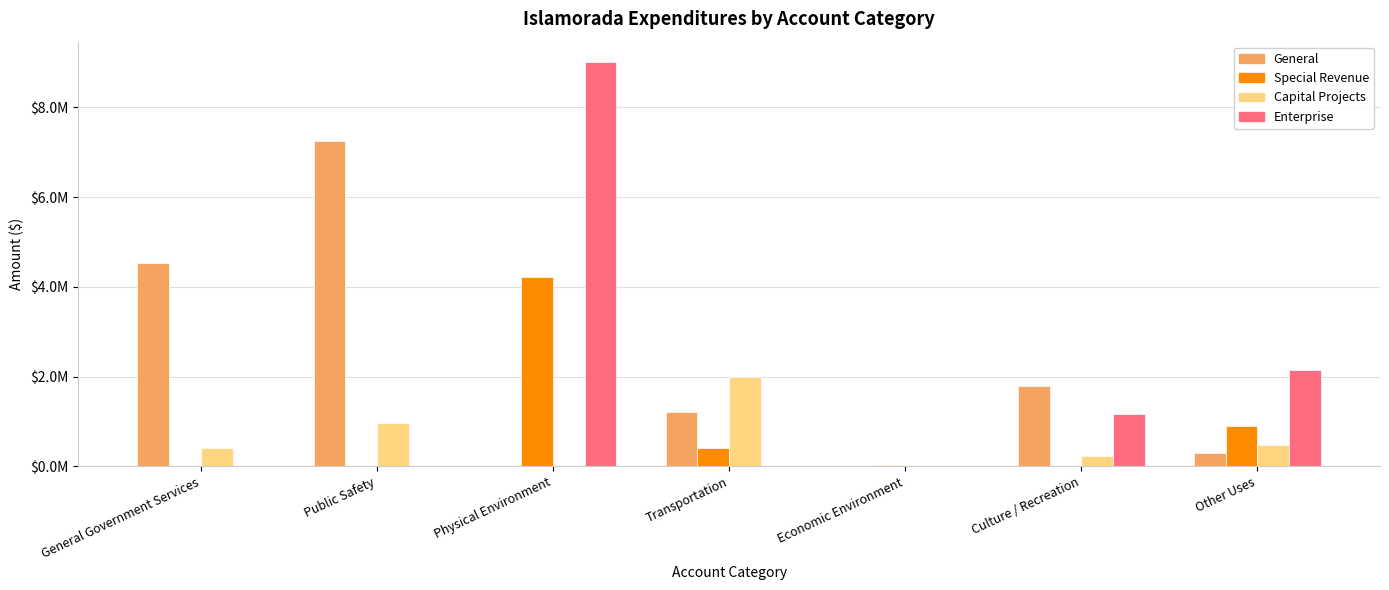

Are the bars horizontal?

No